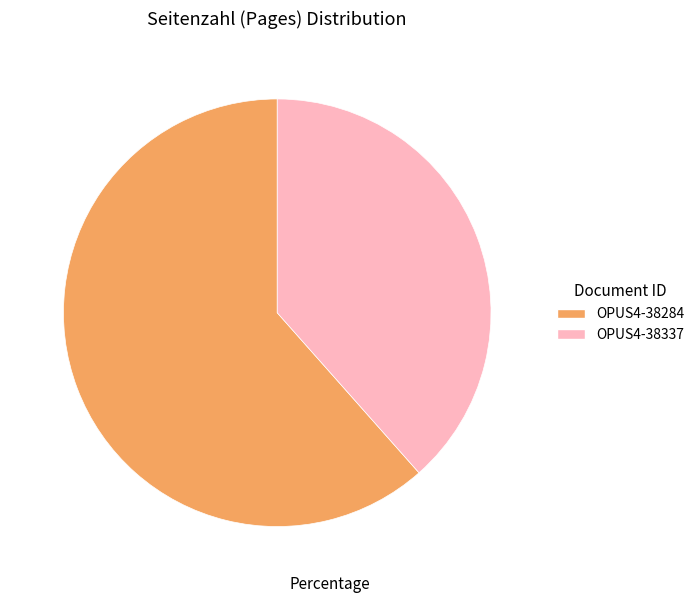

Which category has the biggest portion of the pie?

OPUS4-38284